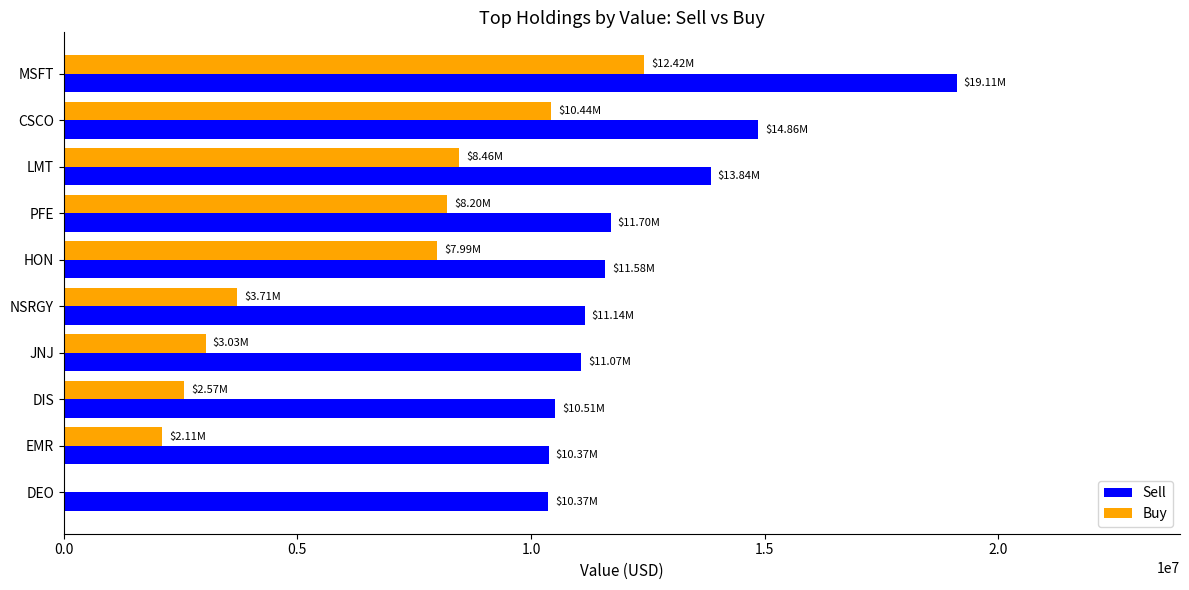

What is the total value across all series at MSFT?

31530000